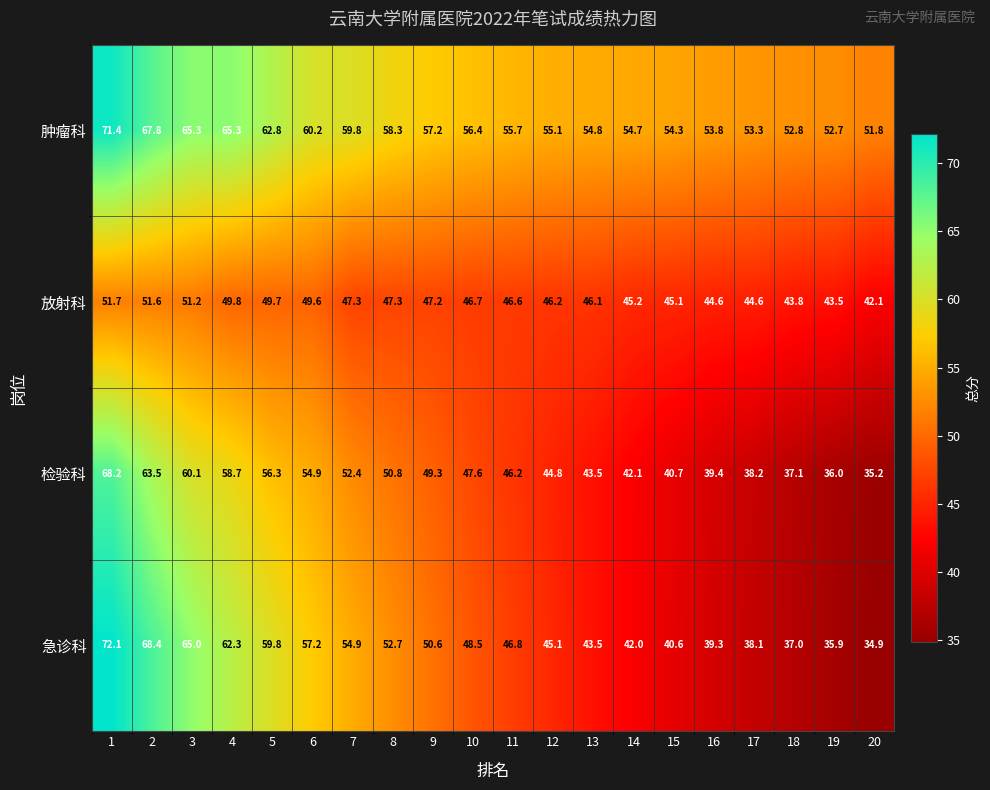

What is the total value across all series at 16?

177.1